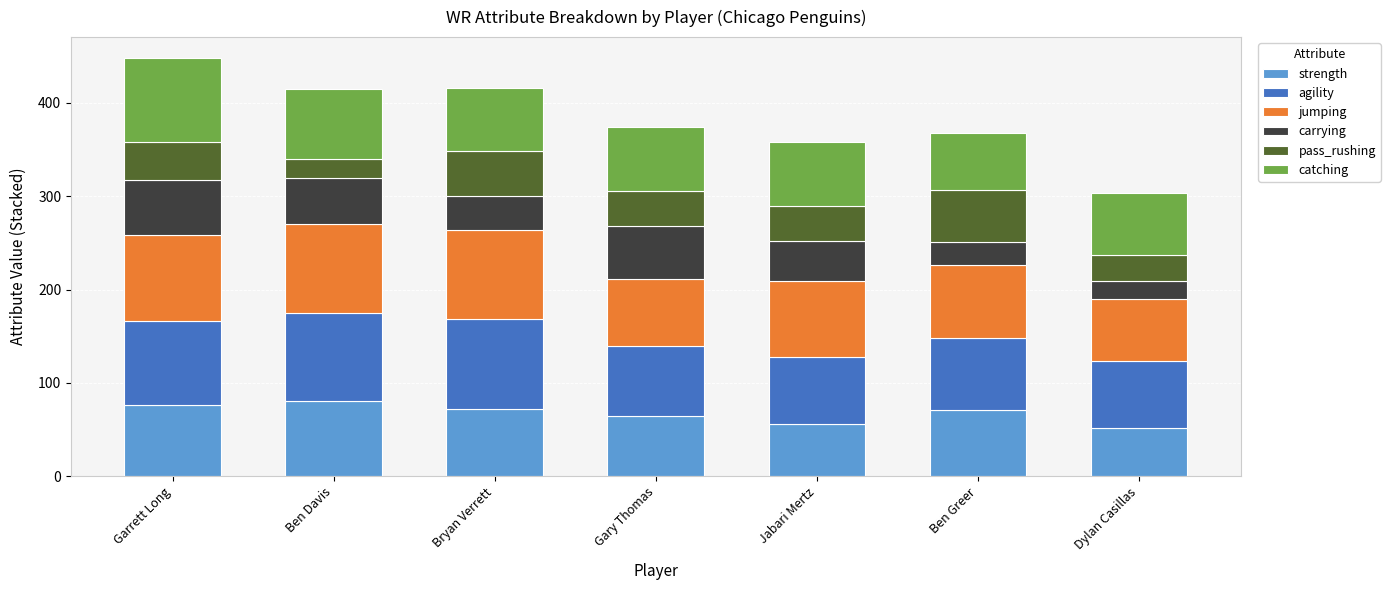

What is the minimum value for strength?

52